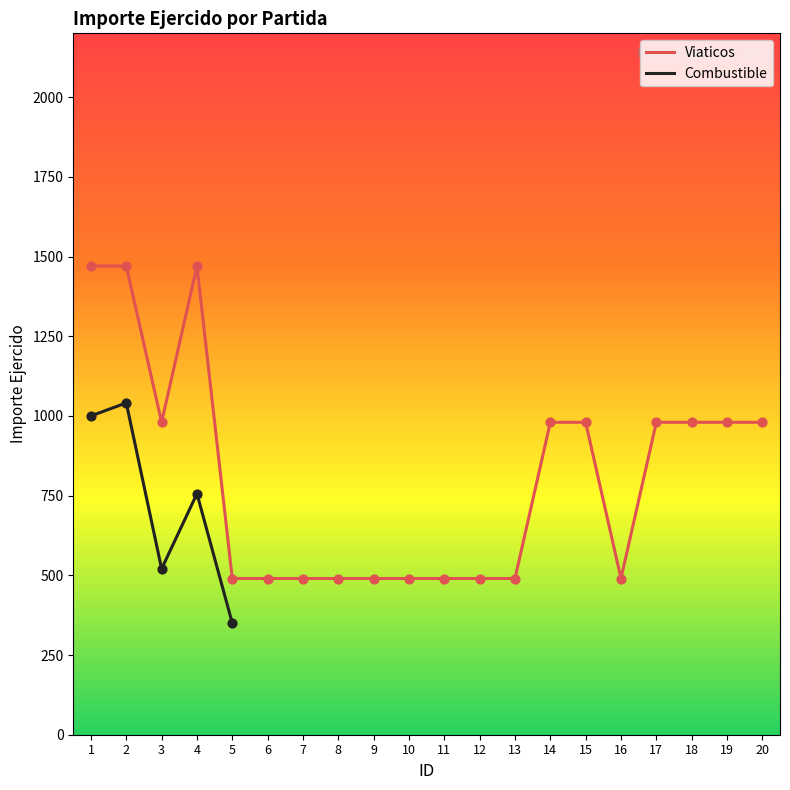

Which series contains the lowest Y value?

Combustible